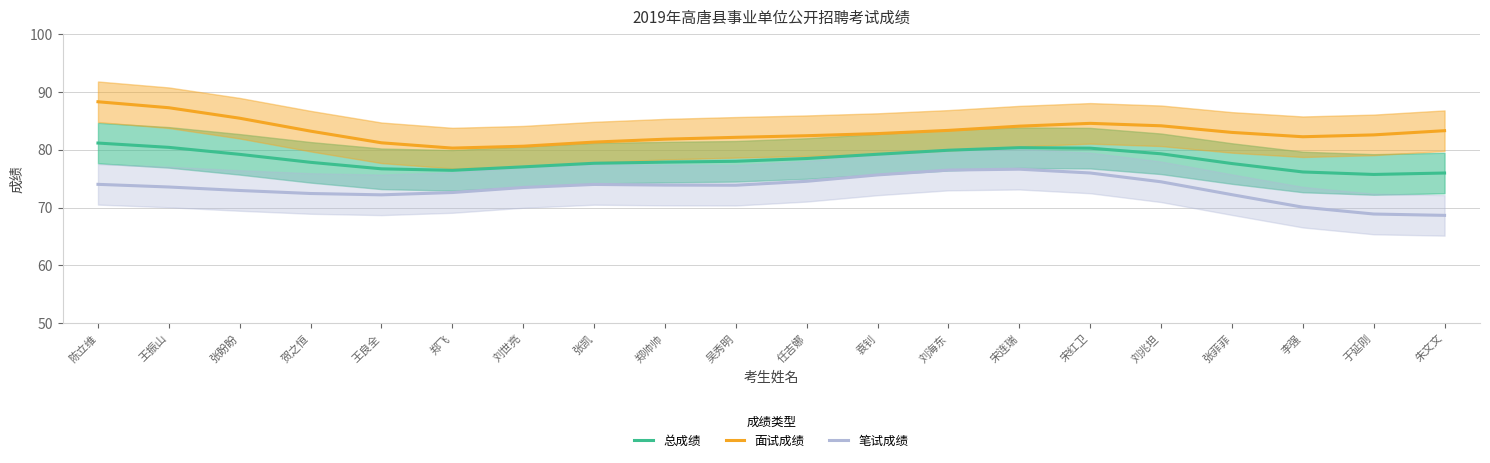

What is the spread (max minus min) of values at 宋红卫?

8.6